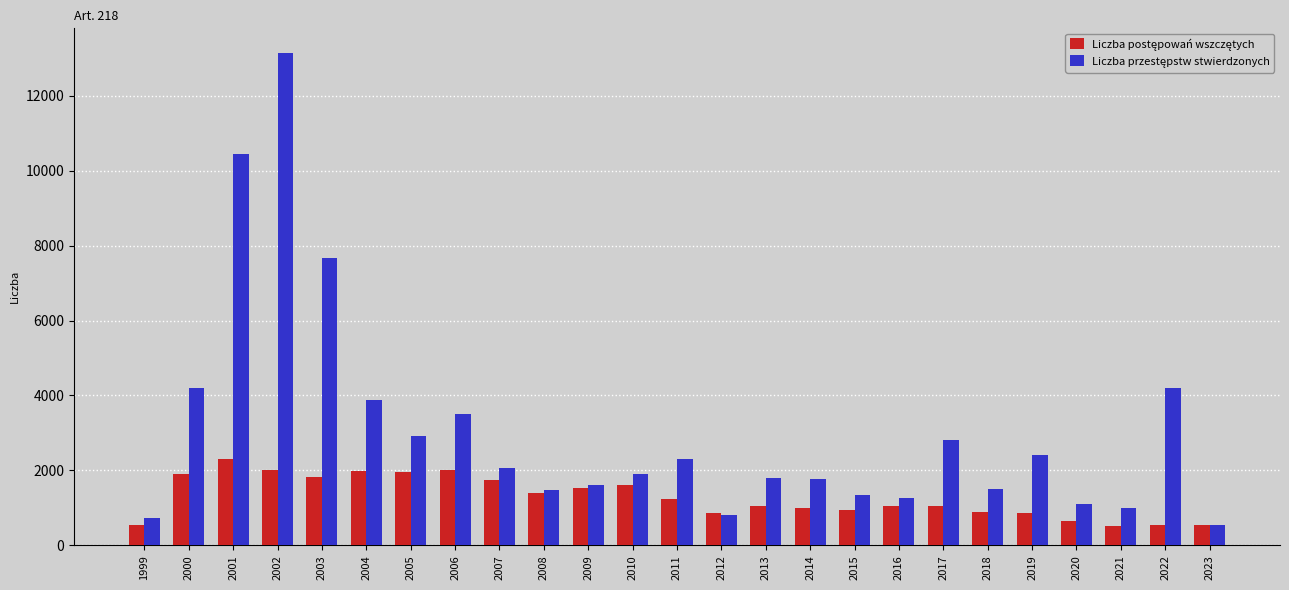

At which category is the sum across all series the highest?

2002